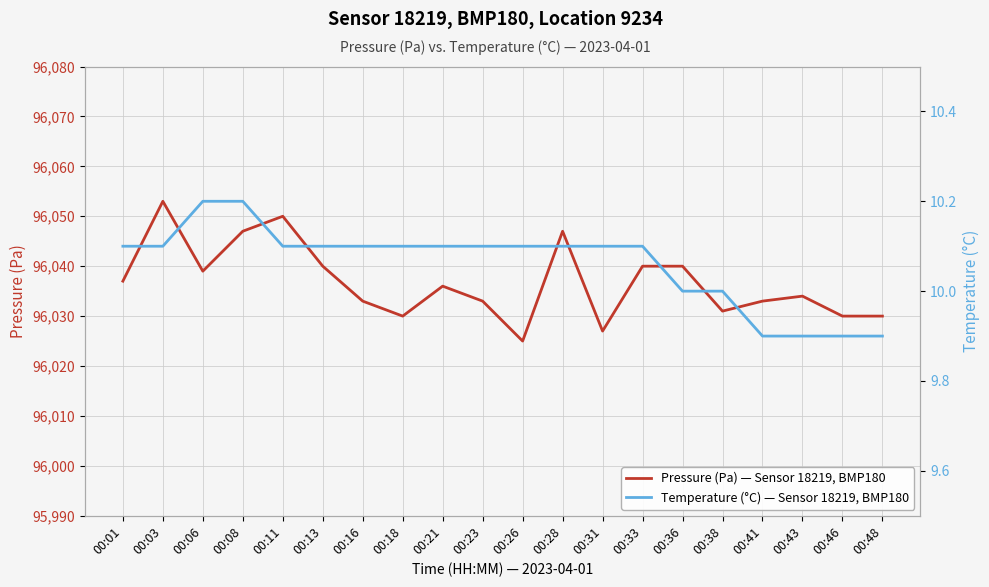

How many values in the Temperature (°C) — Sensor 18219, BMP180 series exceed 10?

14